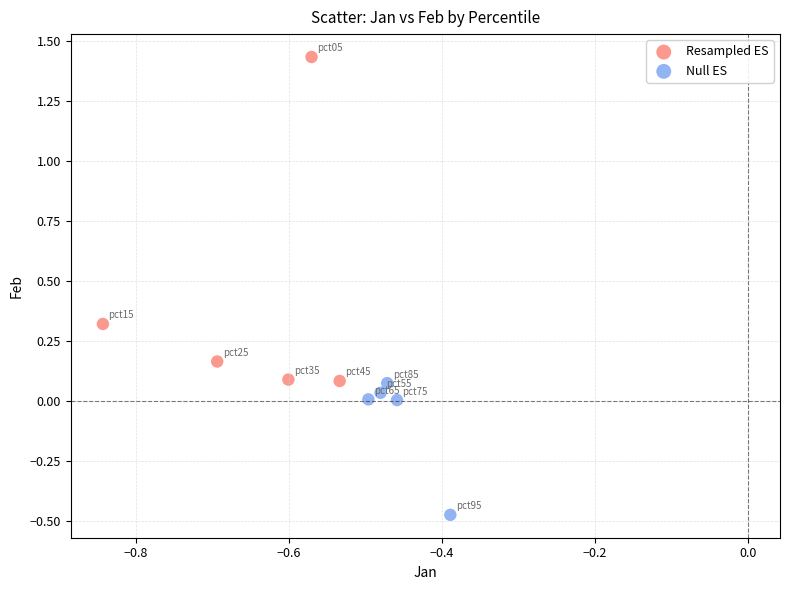

Which series has the widest spread of Y values?

Resampled ES